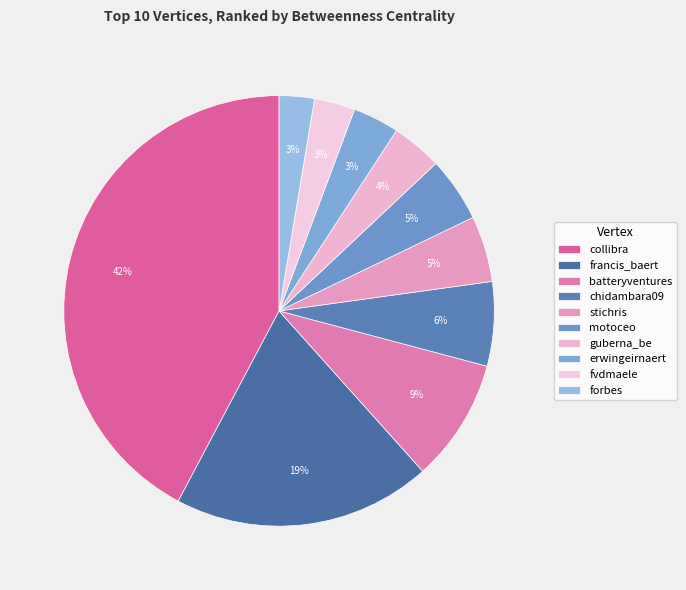

To the nearest percent, what portion does guberna_be represent?

4%